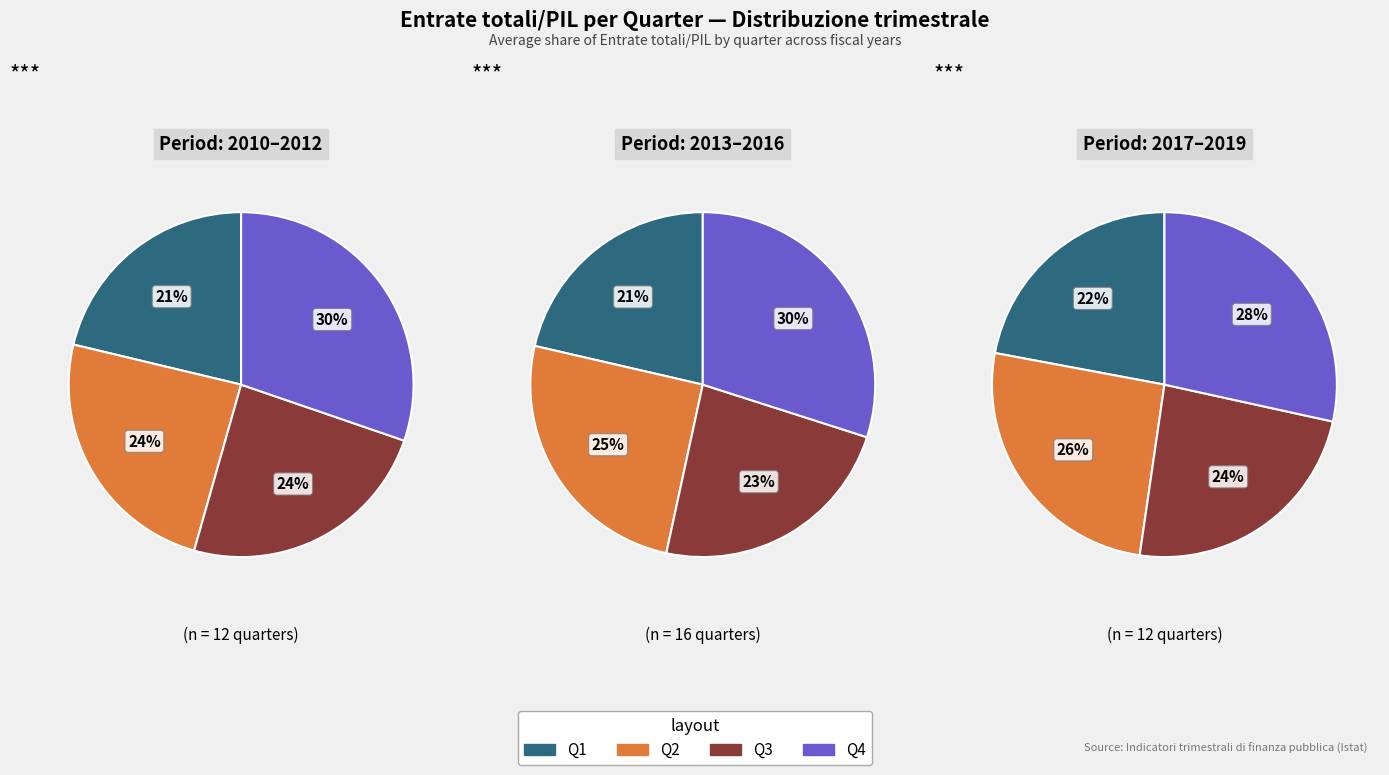

Is the sum of 2019 and 2018 greater than half?

No